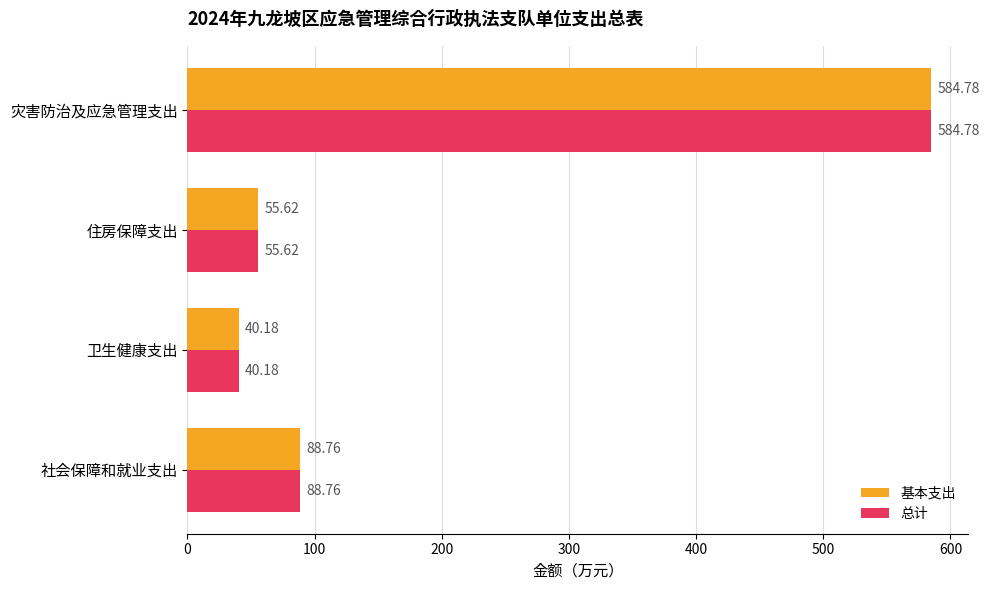

At which label does 总计 reach its peak?

灾害防治及应急管理支出